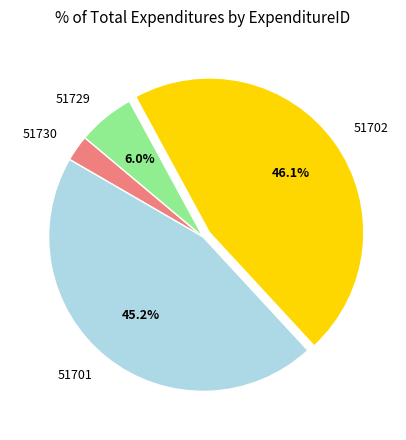

To the nearest percent, what is the average slice percentage?

25%